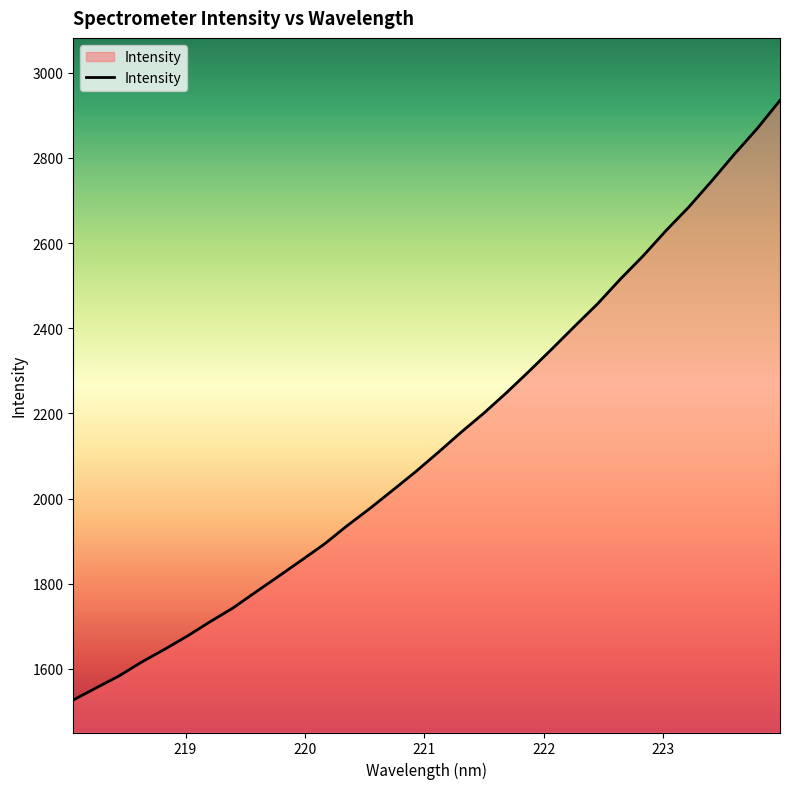

What is the greatest value displayed?

2934.9